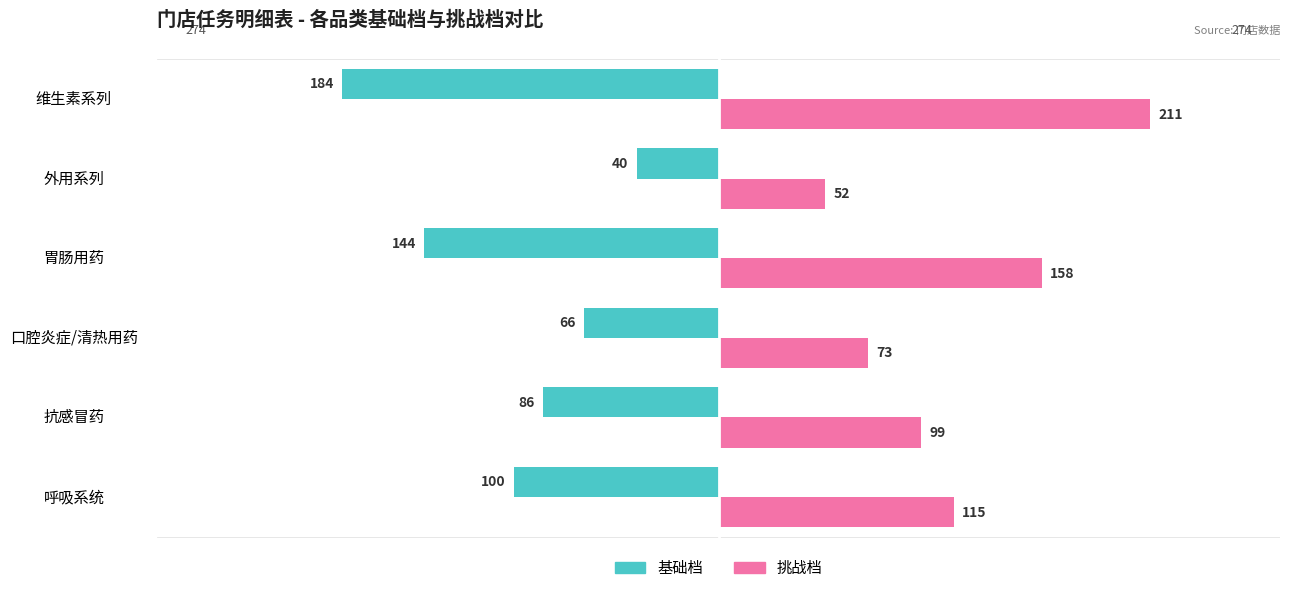

What is the difference between the second highest and minimum values in the 挑战档 series?

106